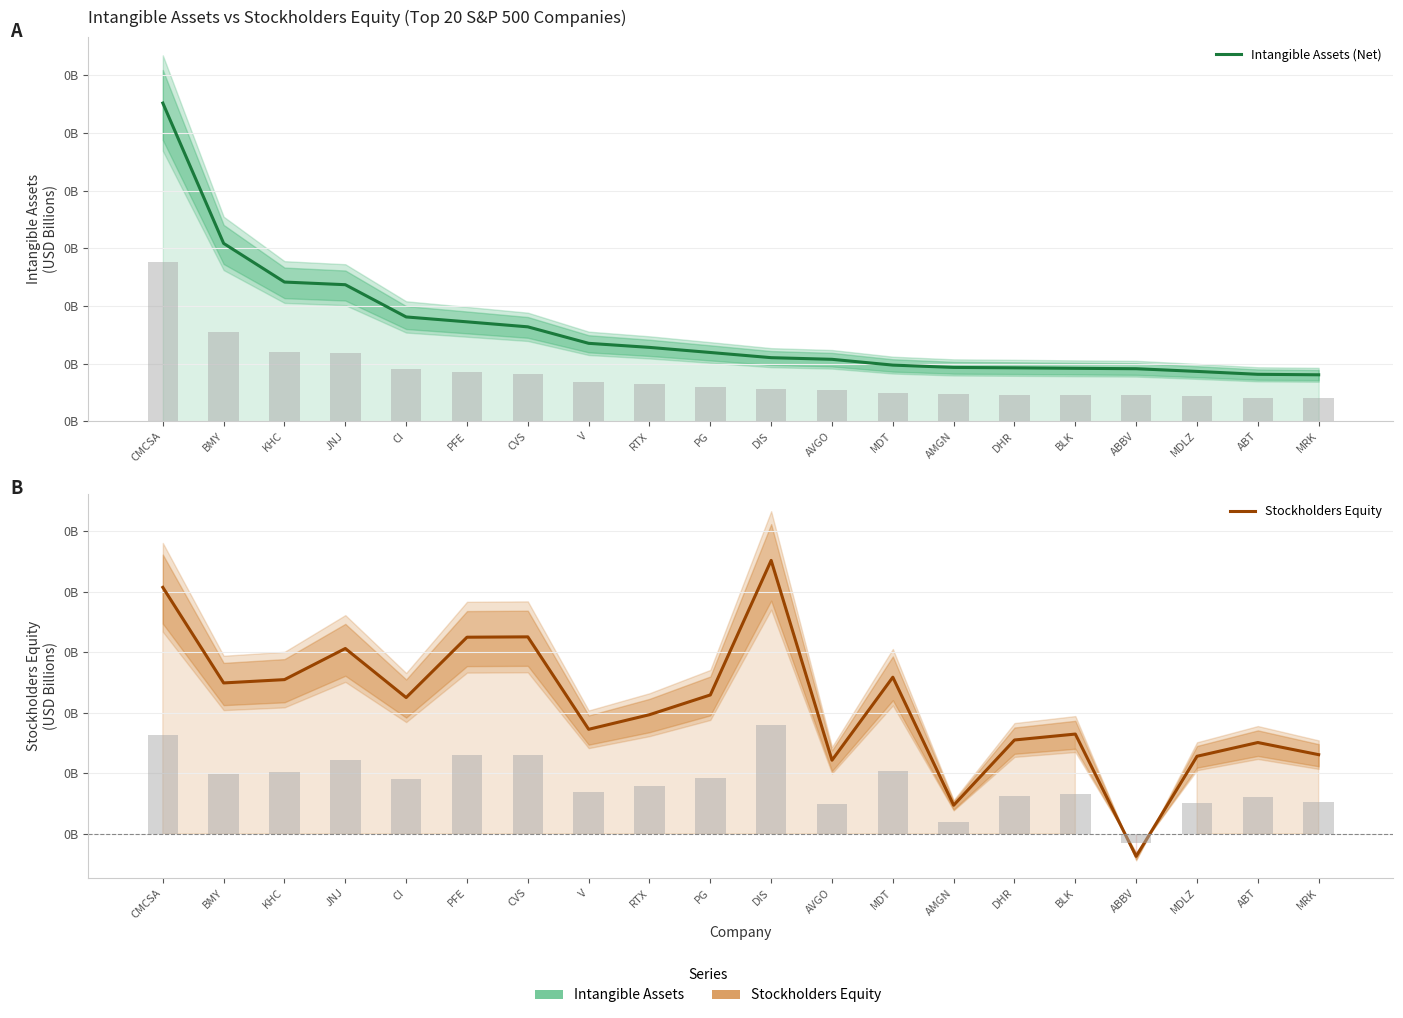

What is the difference between the Intangible Assets (Net) values at ABBV and KHC?

30.1